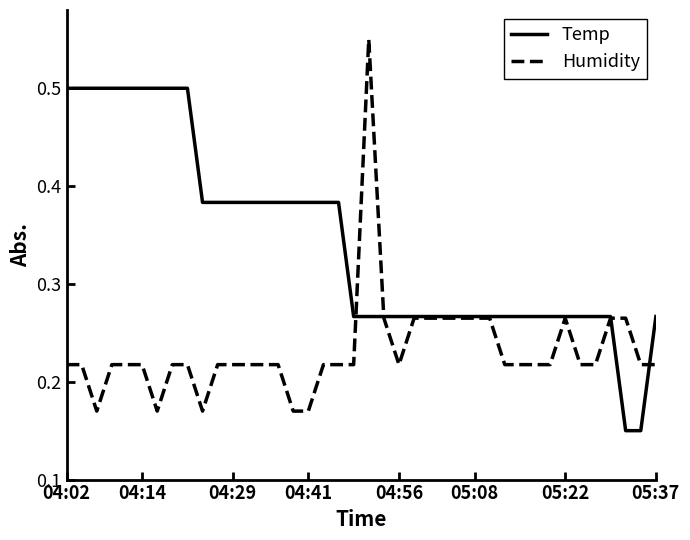

List the series in order of their overall mean, lowest first.

Humidity, Temp